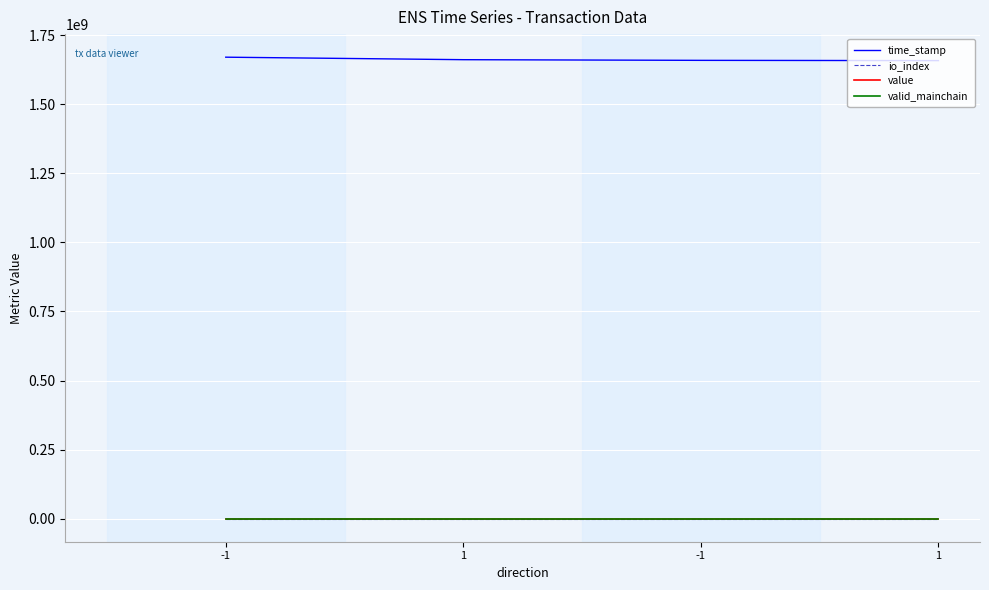

Which series has the largest range (max minus min)?

time_stamp